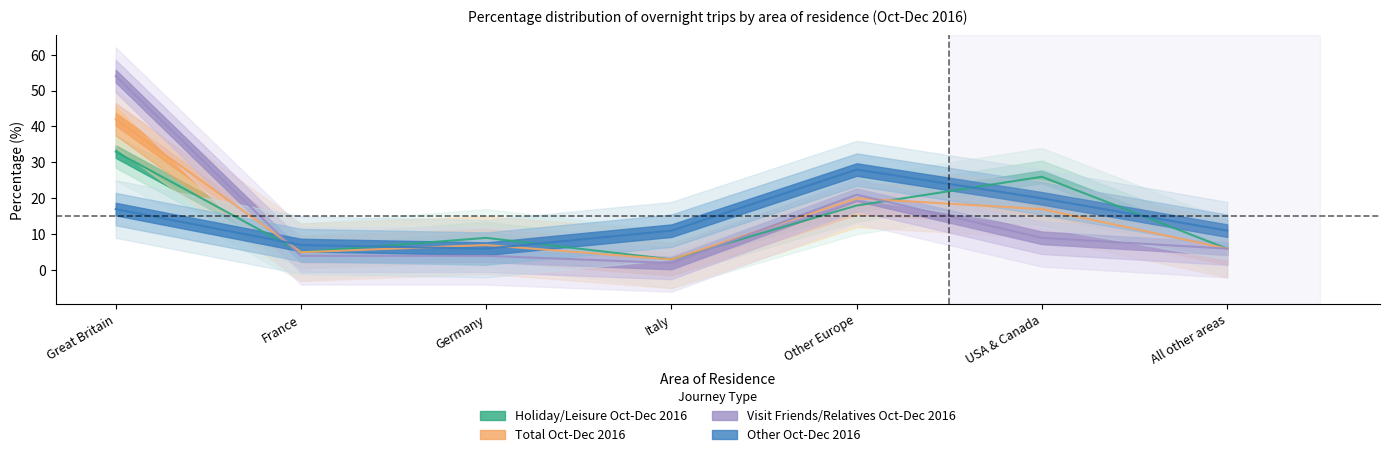

Rank the series at Germany from lowest to highest value.

Visit Friends/Relatives Oct-Dec 2016, Other Oct-Dec 2016, Total Oct-Dec 2016, Holiday/Leisure Oct-Dec 2016